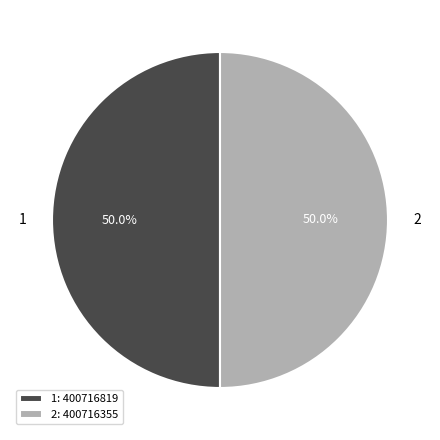

To the nearest percent, what percentage of the pie is 1?

50%